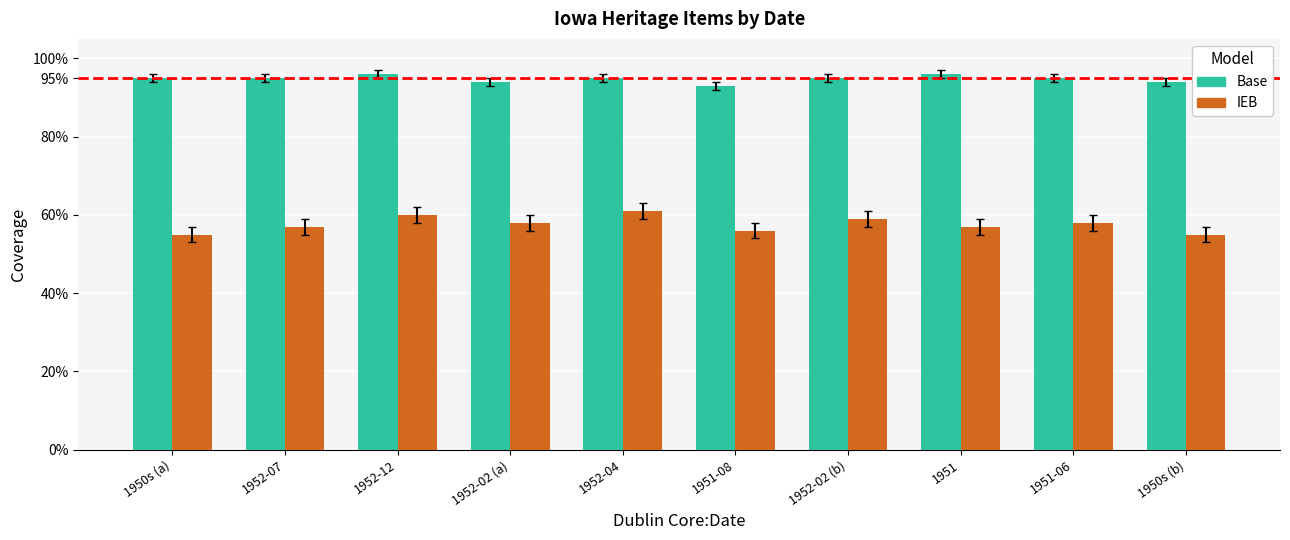

At which category is the sum across all series the highest?

1952-12